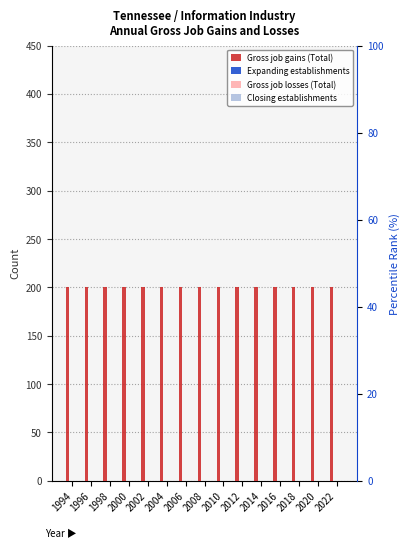

At how many categories does at least one series exceed 4?

15